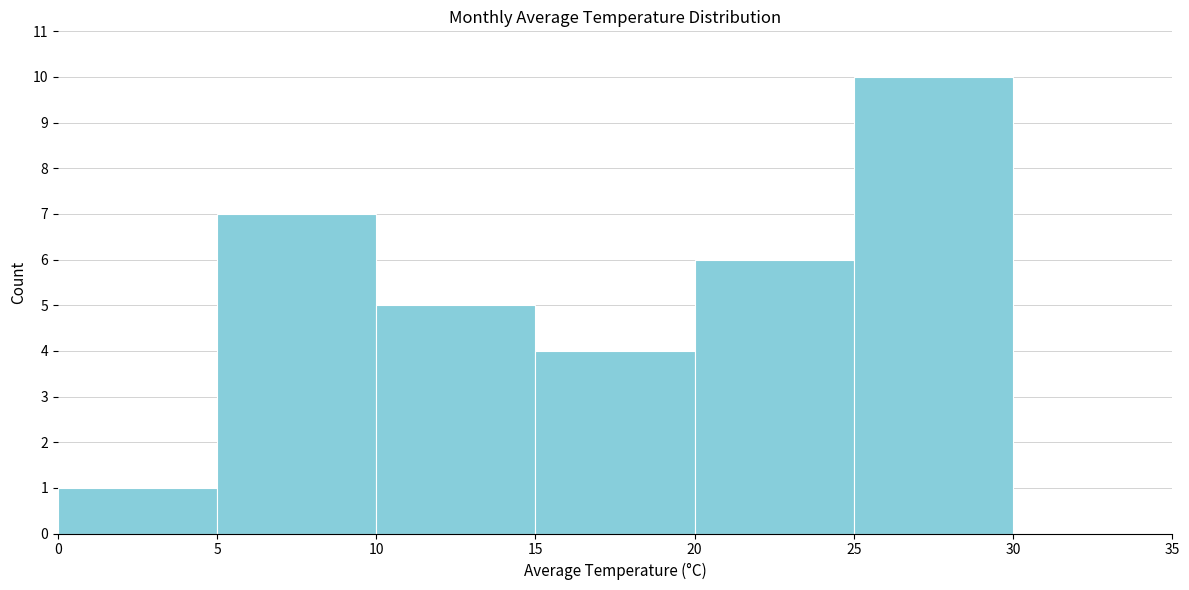

How tall is the bar that spans 10 to 15 on the x-axis? The values are not printed on the chart, so give them approximately, as read against the axis.

5